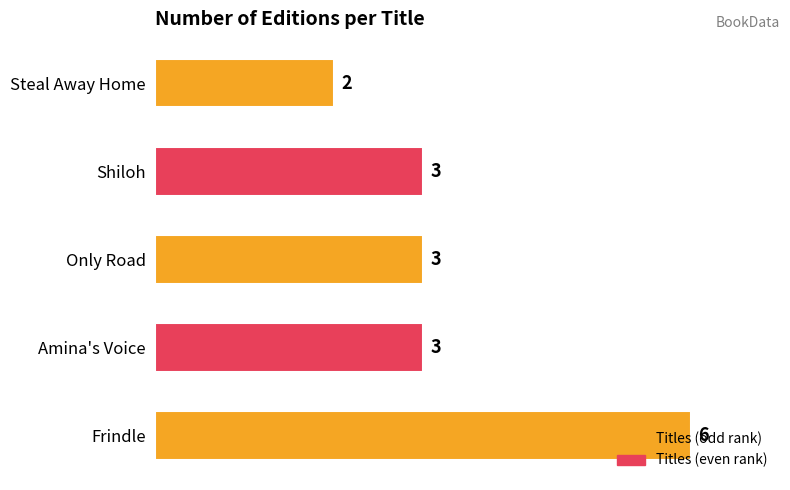

Count the number of data series in this chart.

1